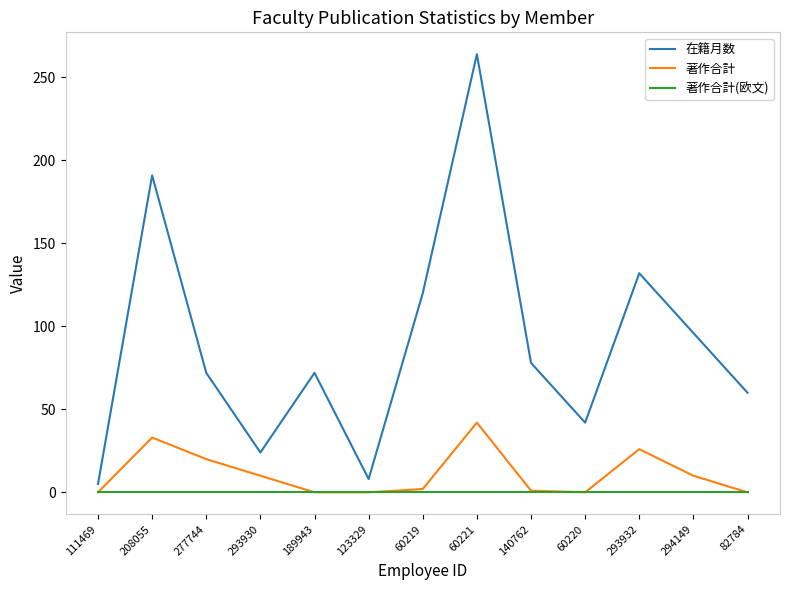

Does the chart display data point markers on the line(s)?

No